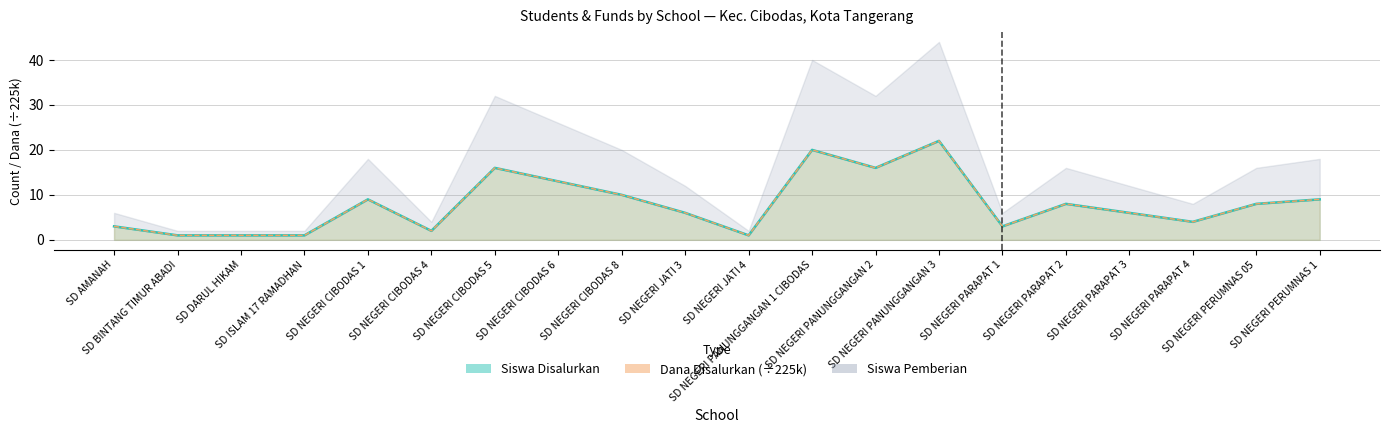

At which label does Siswa Disalurkan reach its peak?

SD NEGERI PANUNGGANGAN 3